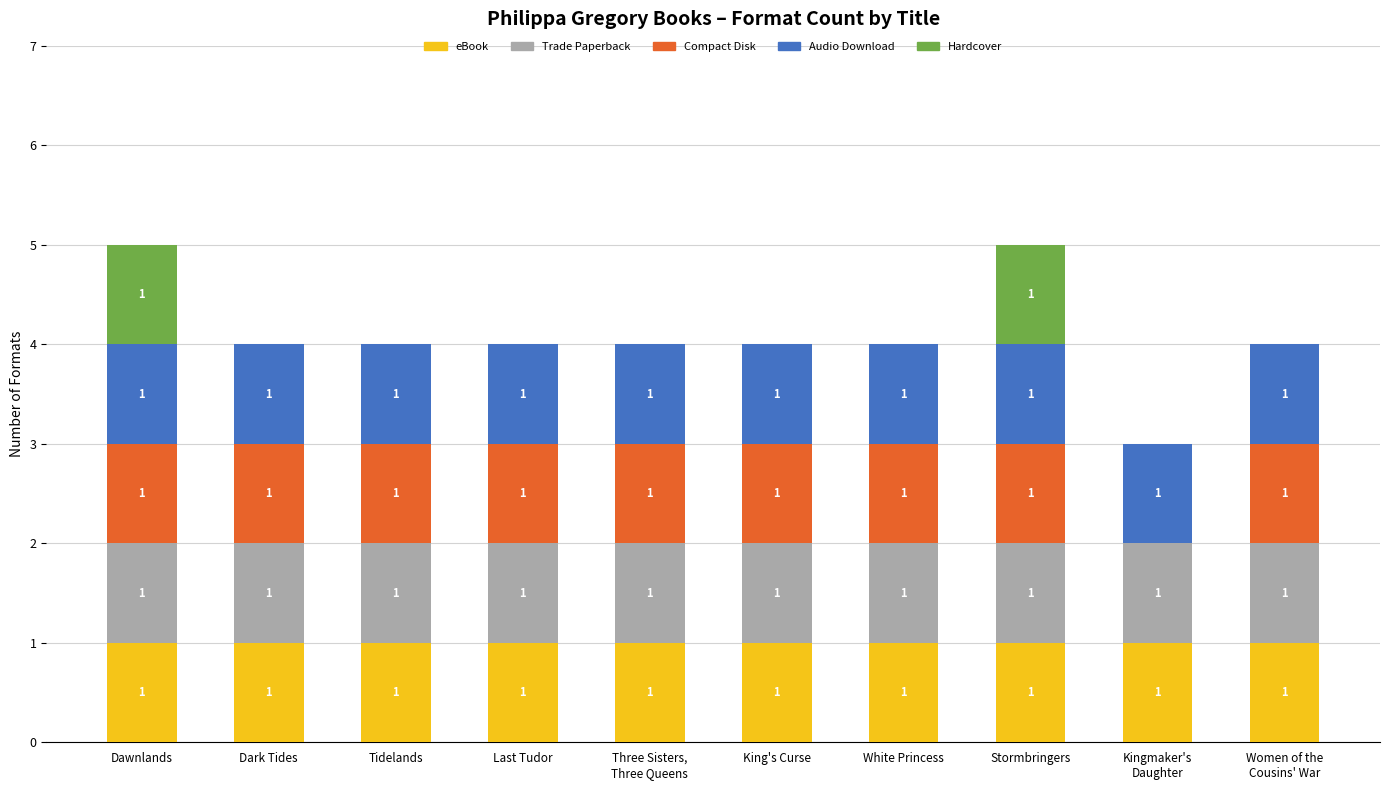

What is the total value across all series at Stormbringers?

5